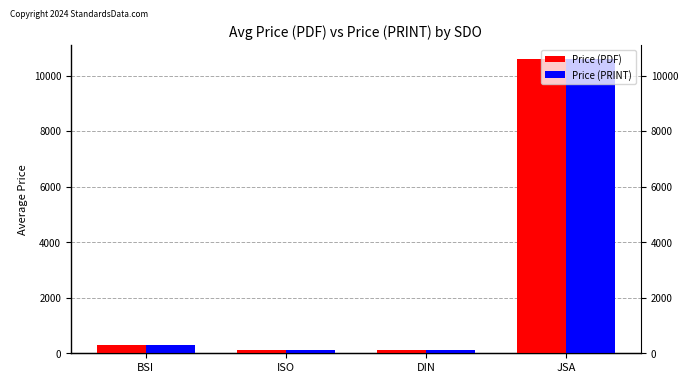

What is the minimum value for Price (PRINT)?

119.3